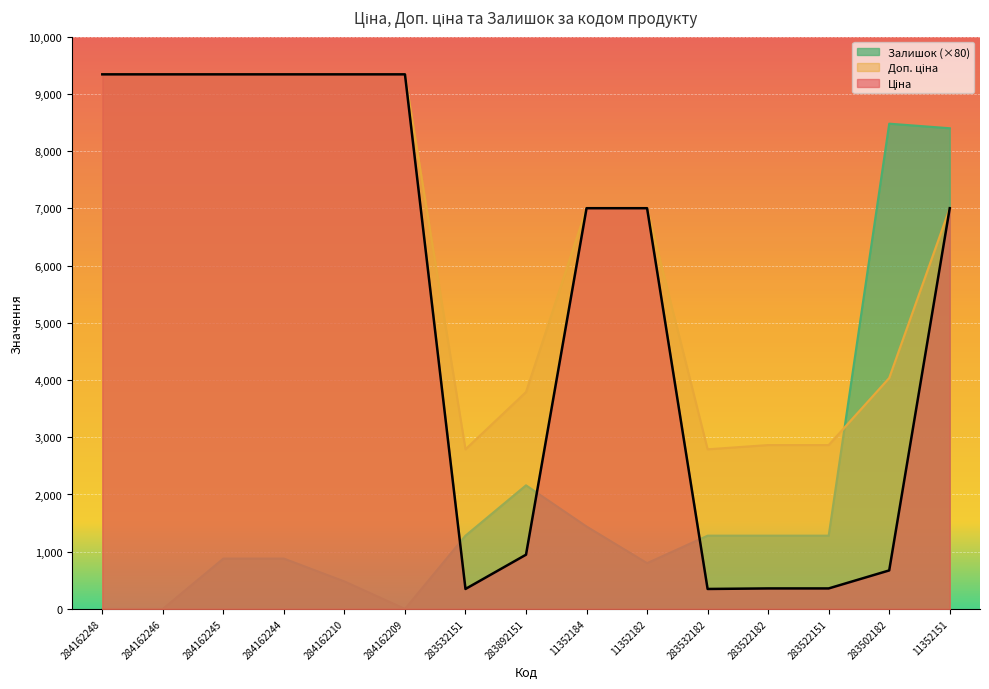

Rank the series at 284162244 from lowest to highest value.

Залишок, Ціна, Доп. ціна